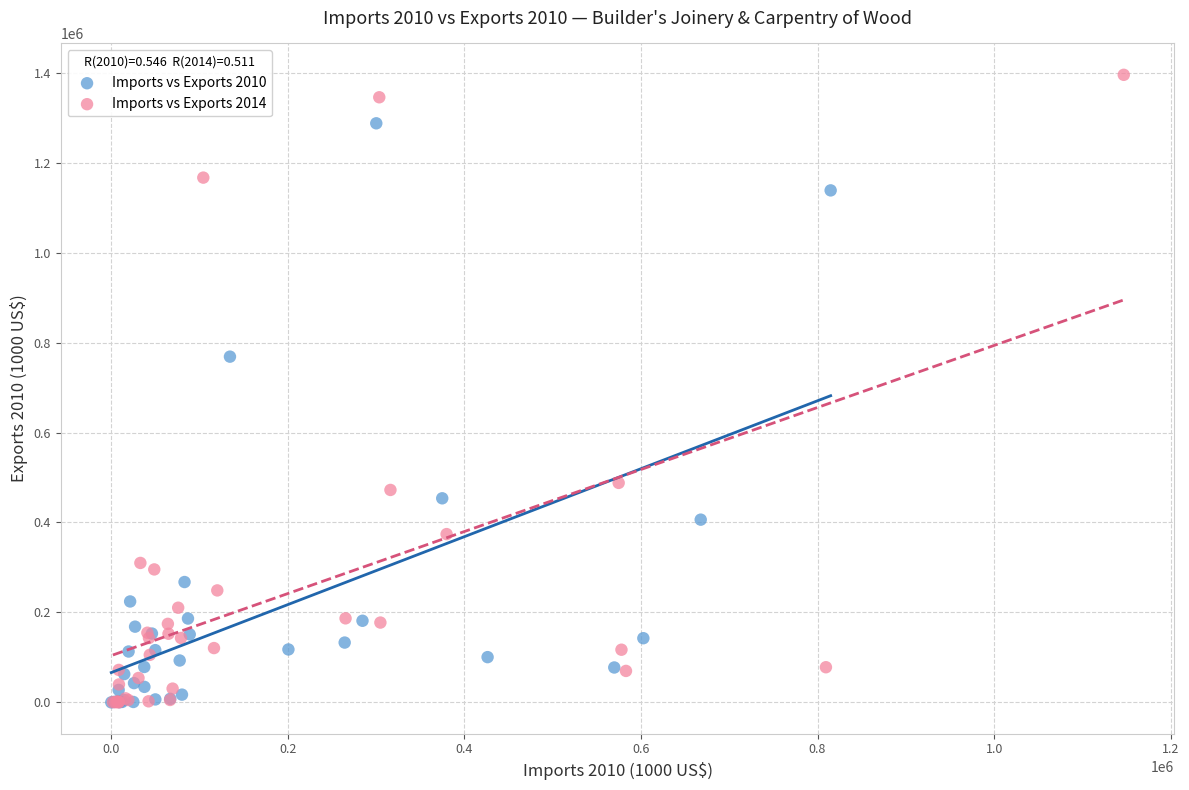

Which series has the largest Y range (max minus min)?

Imports vs Exports 2014